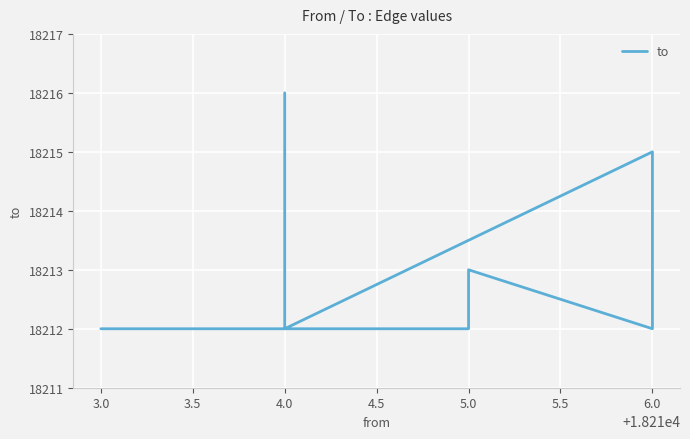

True or false: there are more than 1 points higher than both neighbors.

True